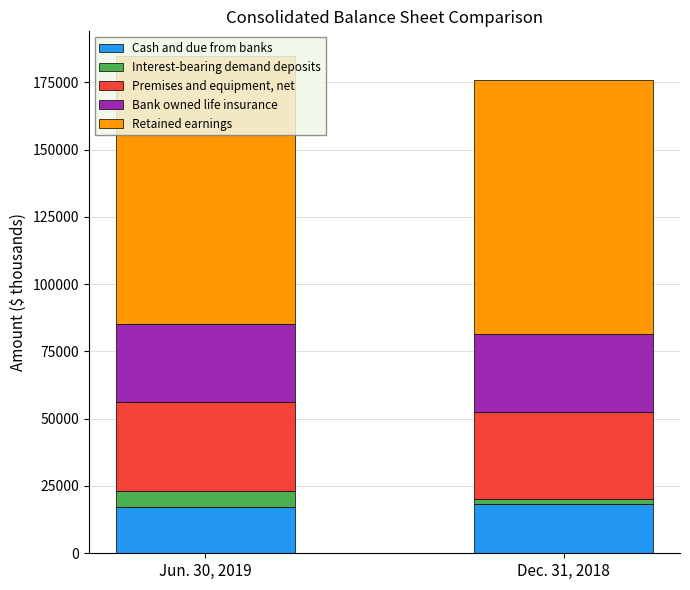

Does the chart contain any negative values?

No